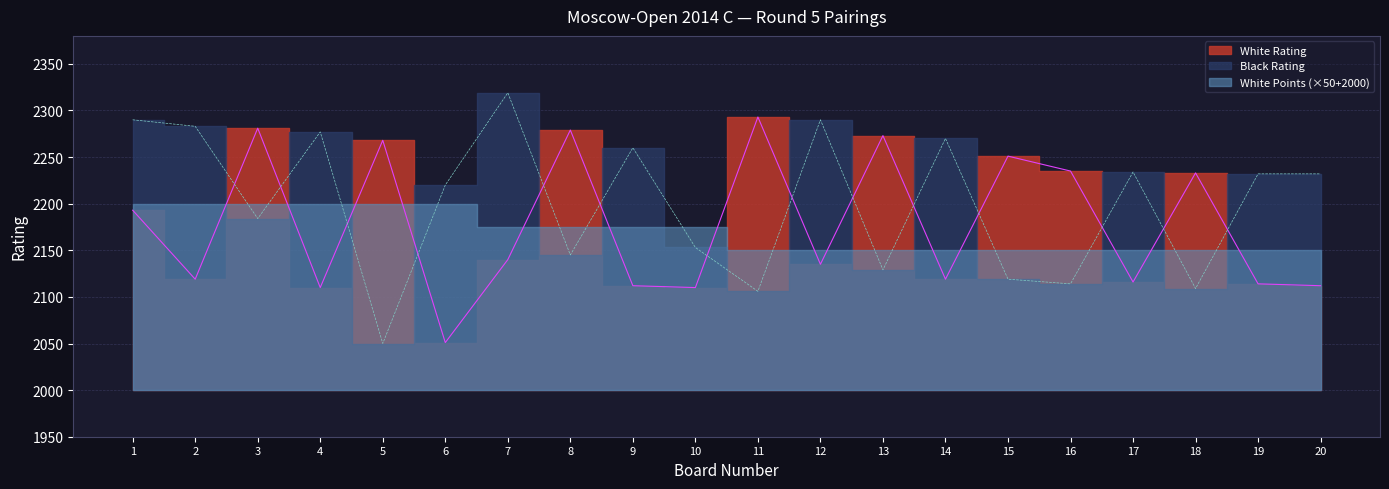

What is the value of the White Rating point at the 10th from the left?

2110